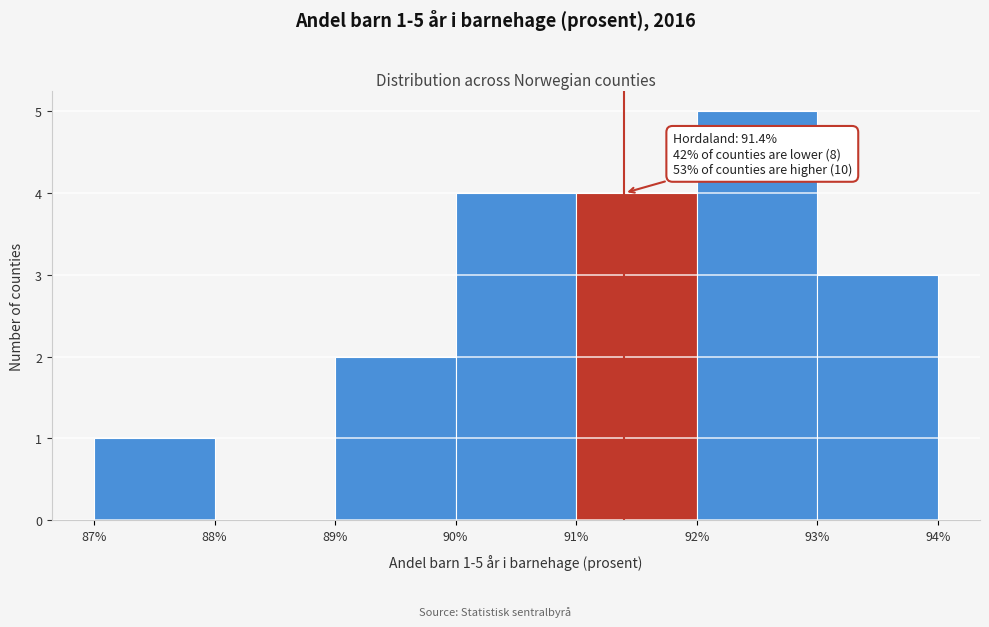

Which range on the x-axis has the tallest bar?

92% to 93%